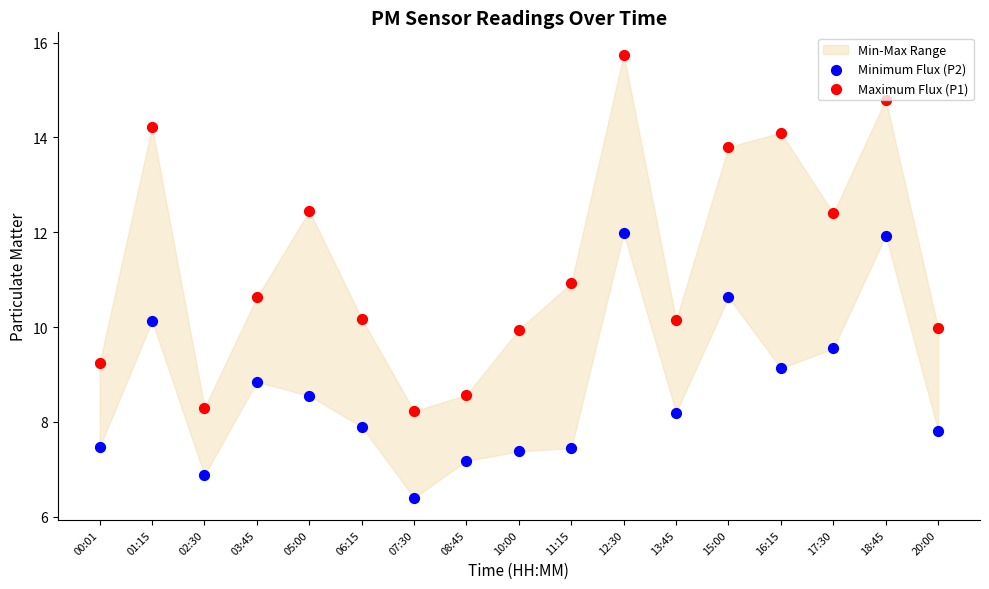

Which series has the widest spread of Y values?

Maximum Flux (P1)